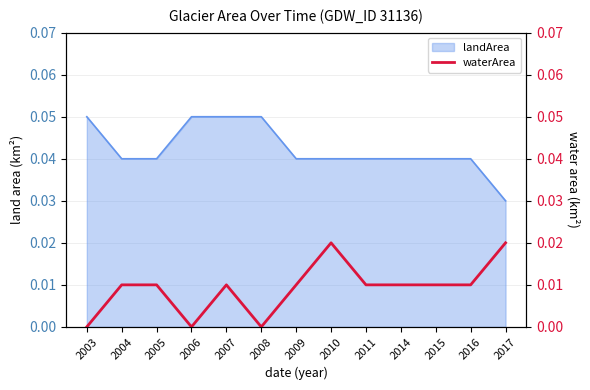

Where is landArea nearest to the value 0?

2017